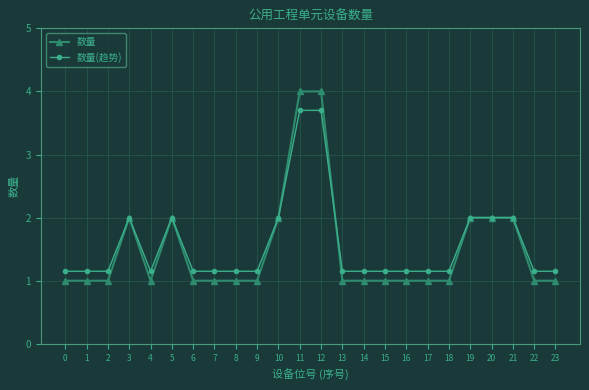

What is the average value of the 数量 series?

1.5